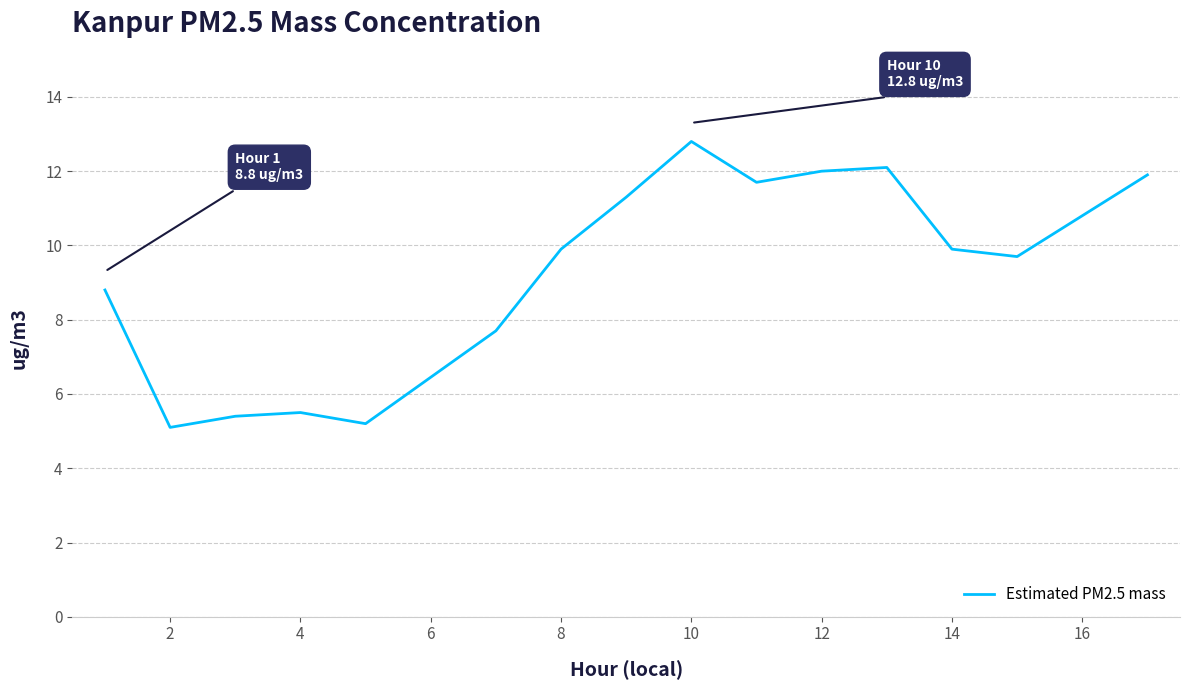

What is the difference between the maximum and minimum values?

7.7